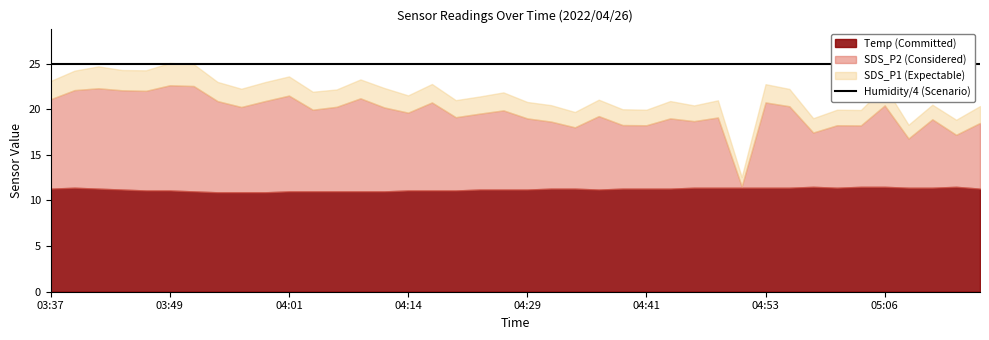

What are all the series names shown in the legend?

SDS_P1, SDS_P2, Temp, Humidity